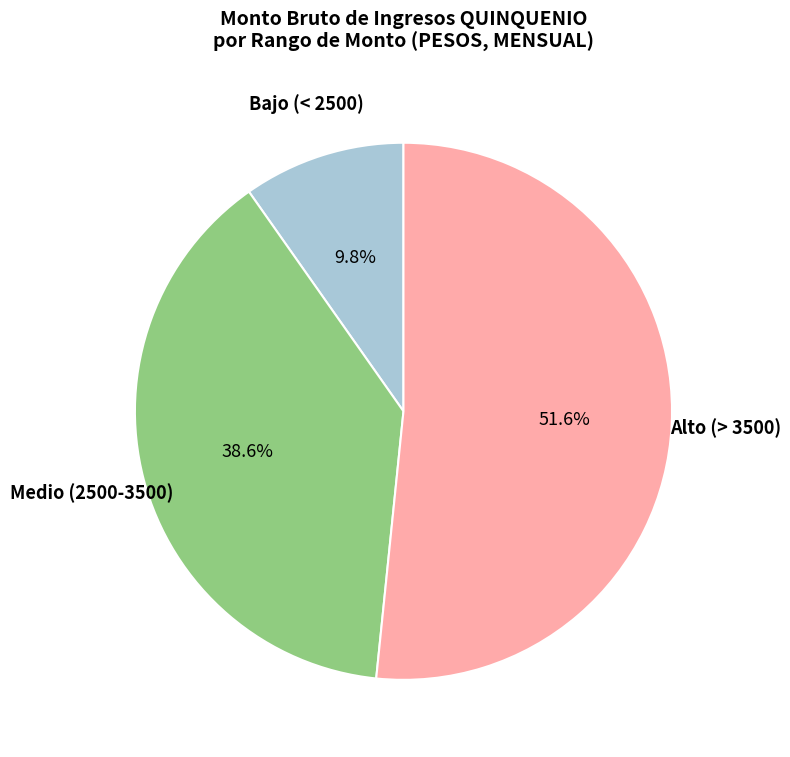

Is there a majority slice in this chart?

Yes